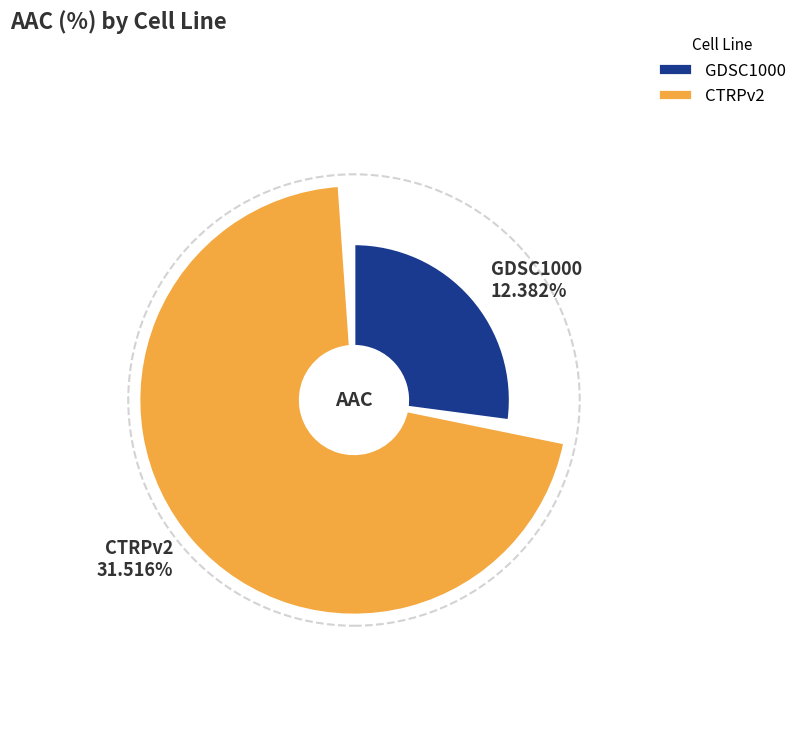

How many slices are in this pie chart?

2